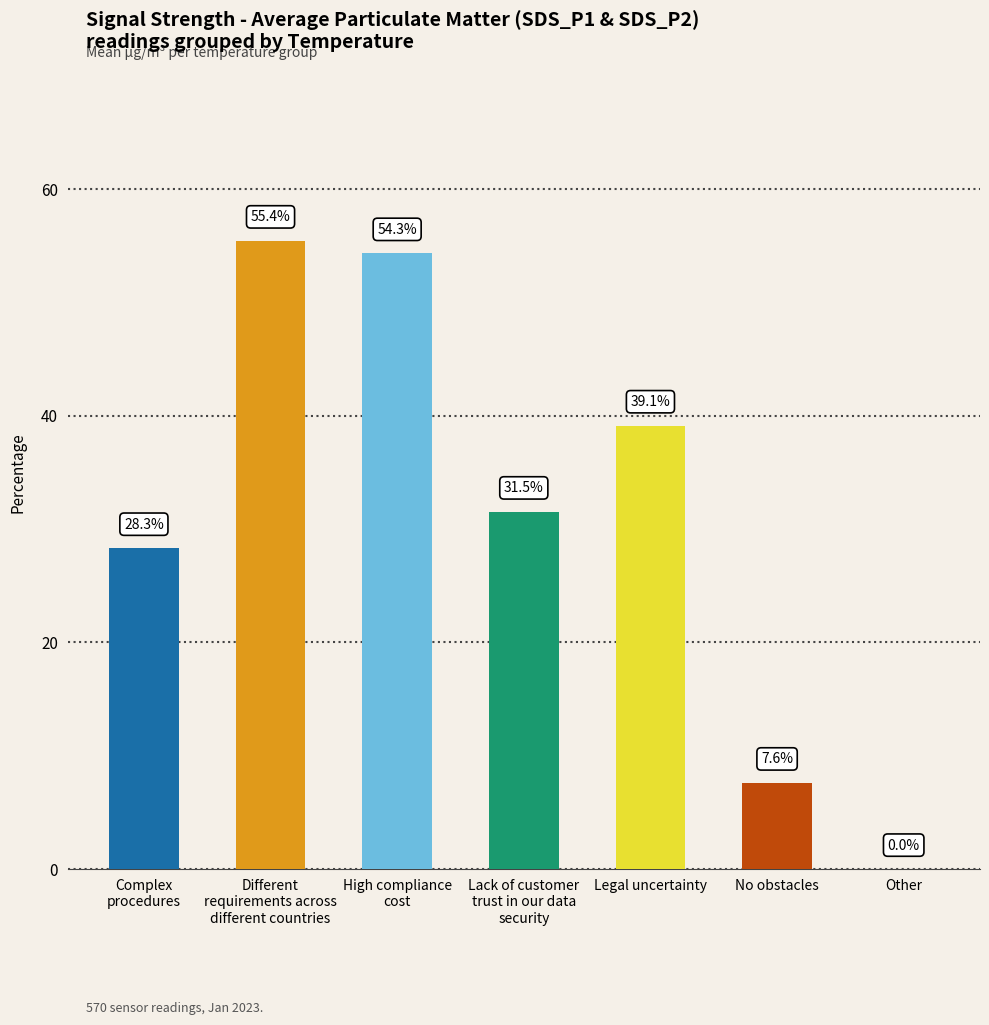

Are the bars horizontal?

No